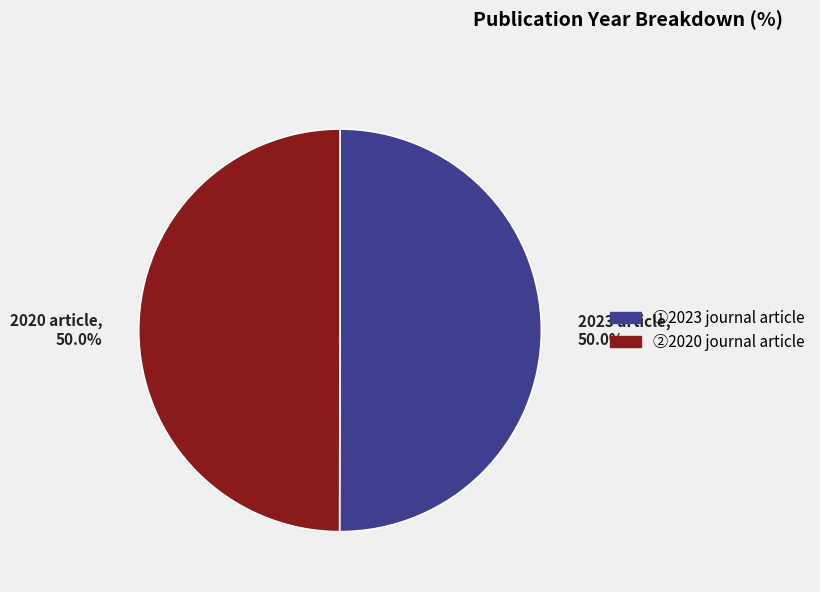

How much of the chart is everything except 2020 article, 50.0%?

50.0%